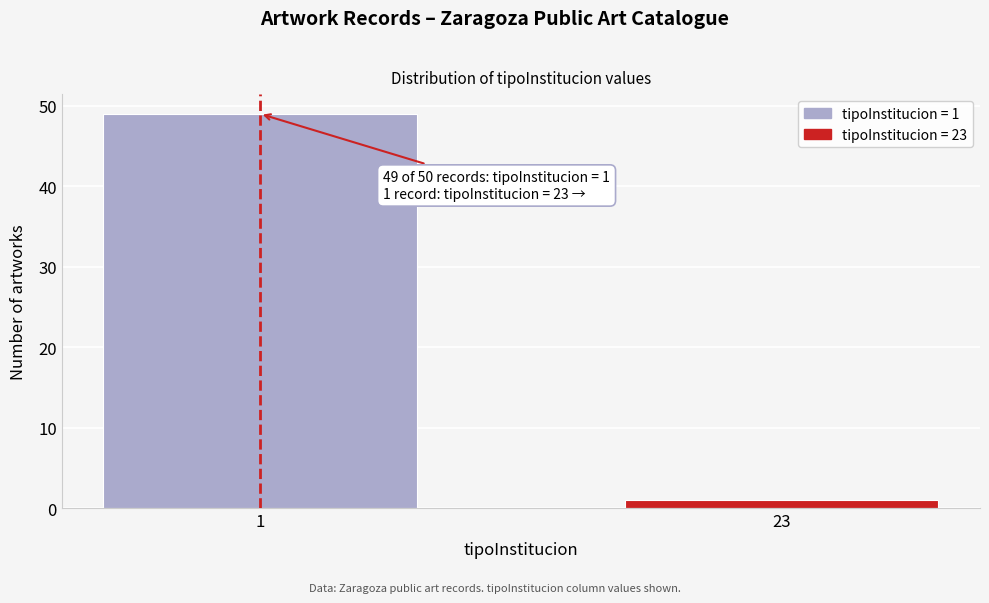

Reading right to left, what are all the values shown in this chart?

23=1	1=49